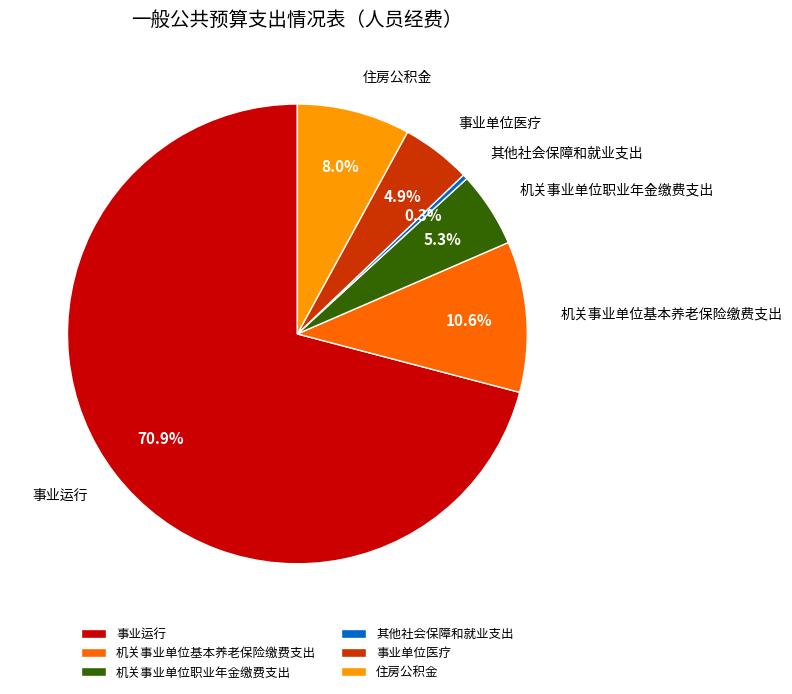

Which category has the biggest portion of the pie?

事业运行